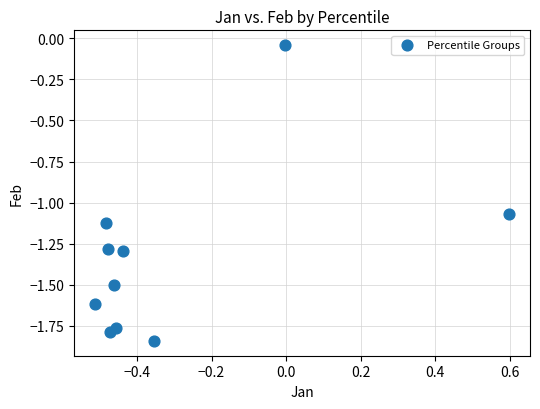

What is the range of X values (max minus min)?

1.1